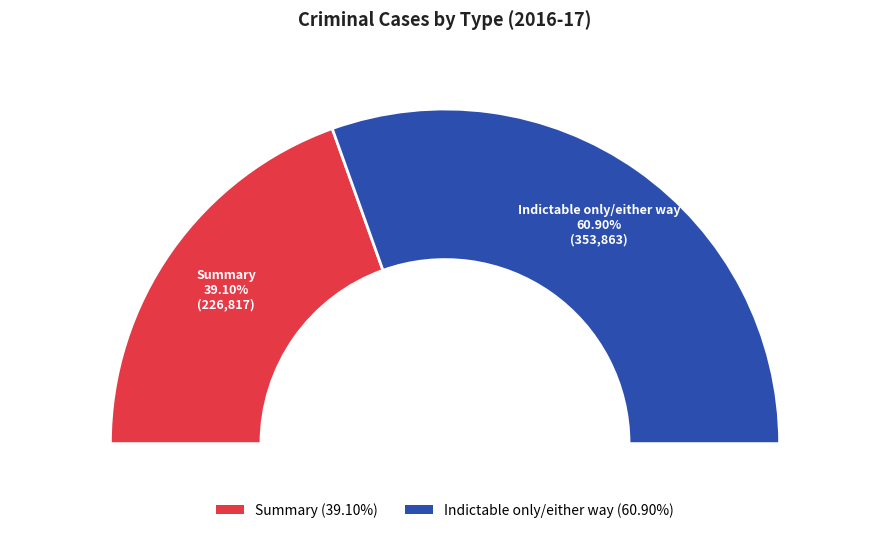

Which slice is the largest?

Indictable only/either way